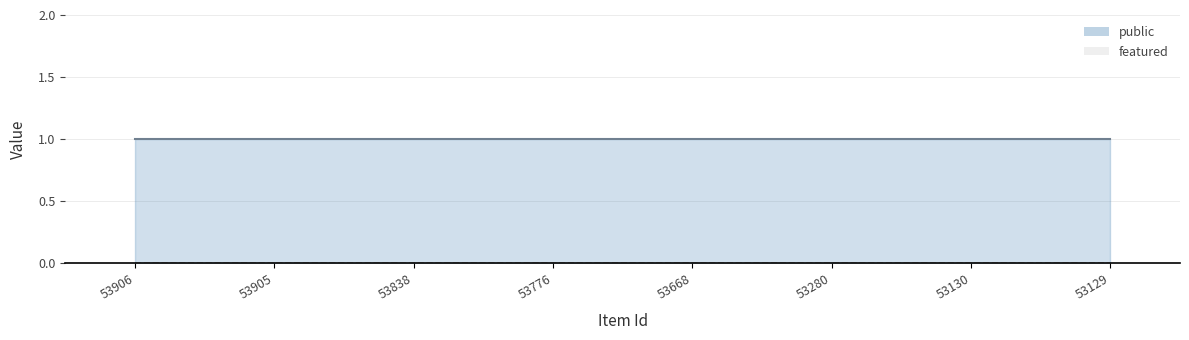

At 53130, list the series in order from largest to smallest.

public, featured